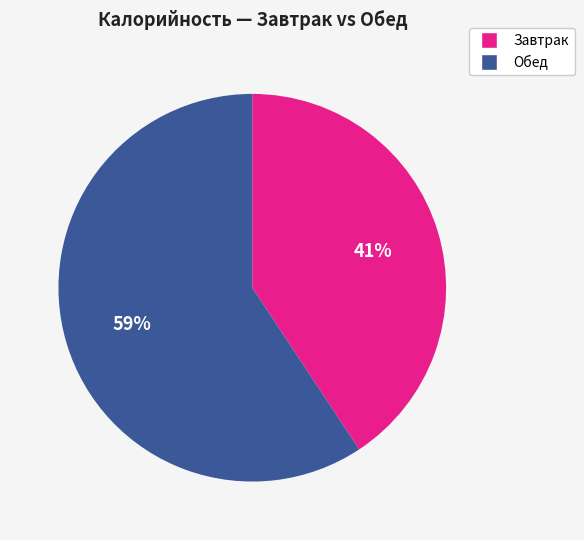

To the nearest percent, what is the average slice percentage?

50%